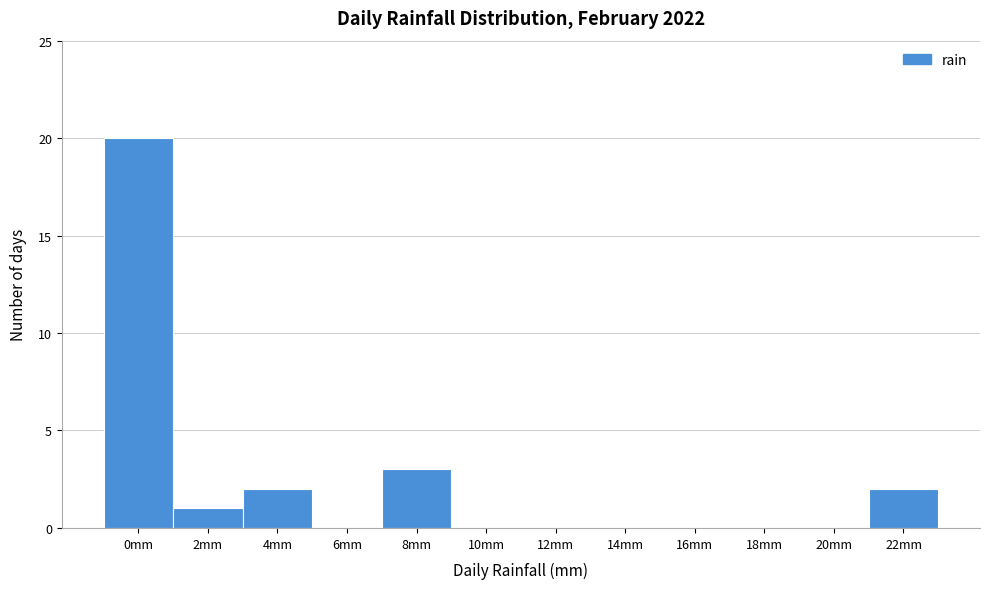

Reading left to right, transcribe all the data shown in this chart.

0mm=20	2mm=1	4mm=2	6mm=0	8mm=3	10mm=0	12mm=0	14mm=0	16mm=0	18mm=0	20mm=0	22mm=2